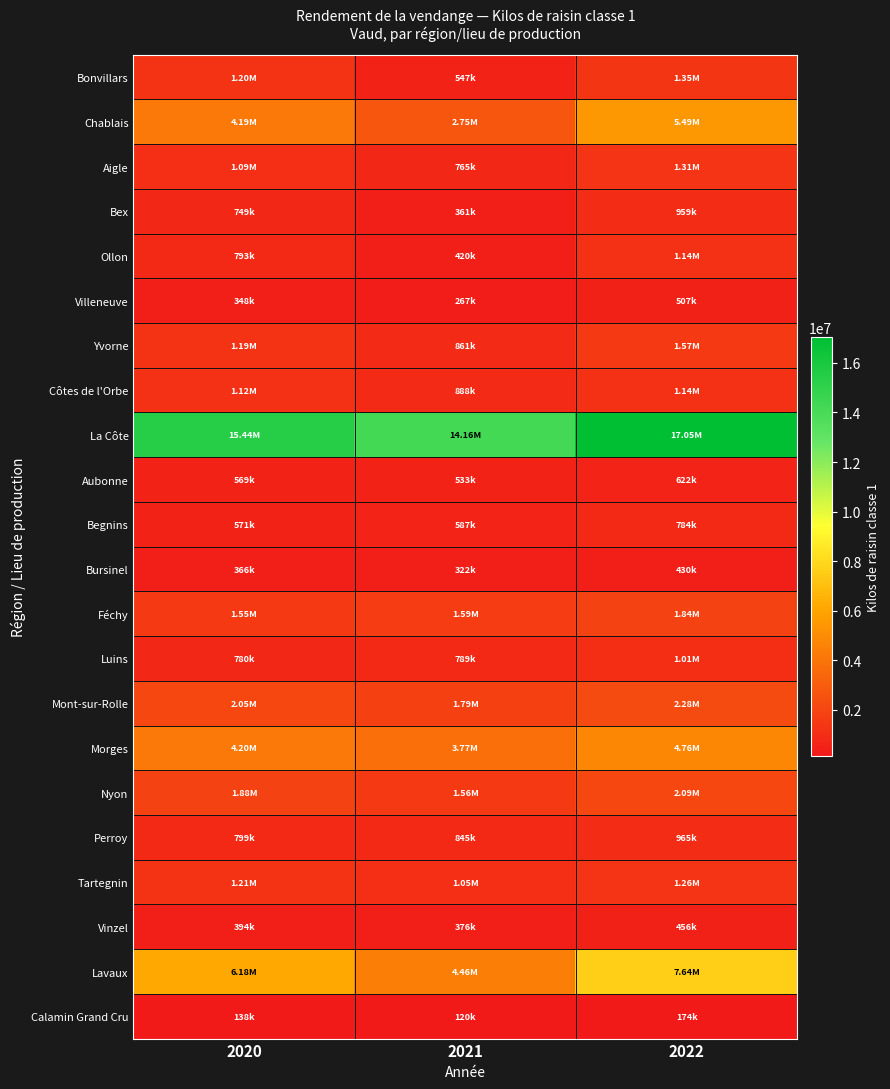

List the series in order of their peak value, highest first.

La Côte, Lavaux, Chablais, Morges, Mont-sur-Rolle, Nyon, Féchy, Yvorne, Bonvillars, Aigle, Tartegnin, Ollon, Côtes de l'Orbe, Luins, Perroy, Bex, Begnins, Aubonne, Villeneuve, Vinzel, Bursinel, Calamin Grand Cru